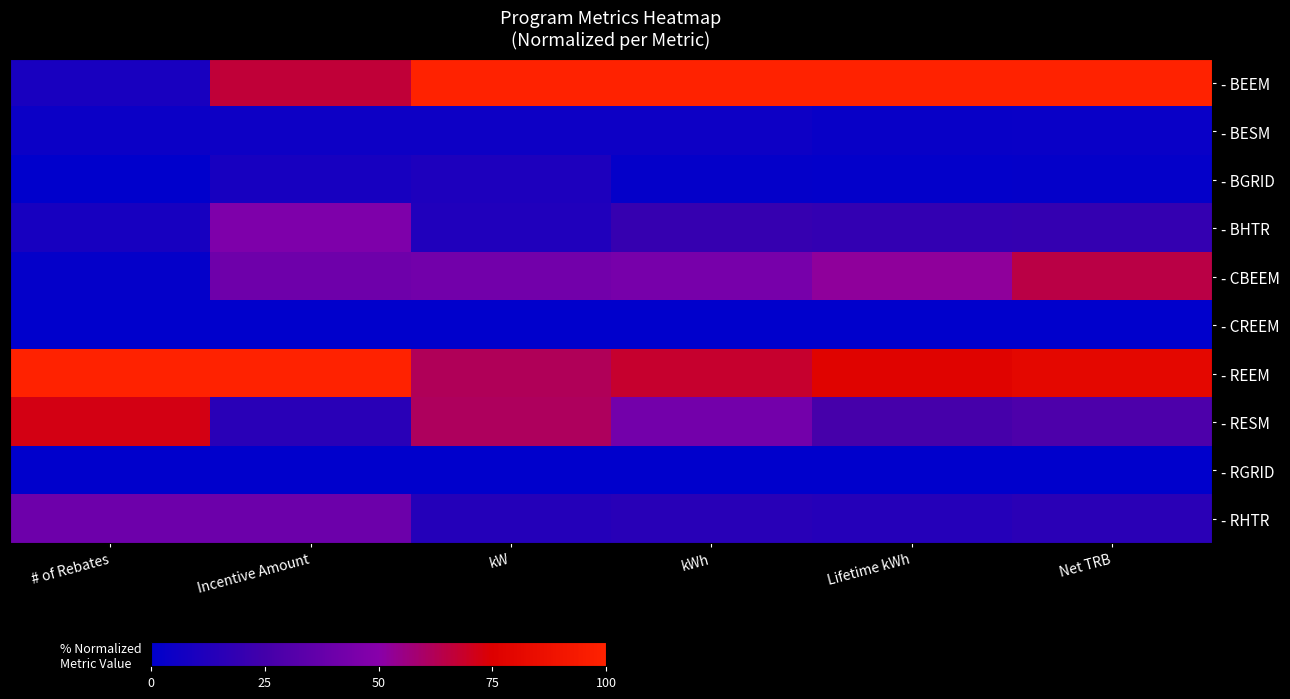

At which category does the chart reach its peak across all series?

kW